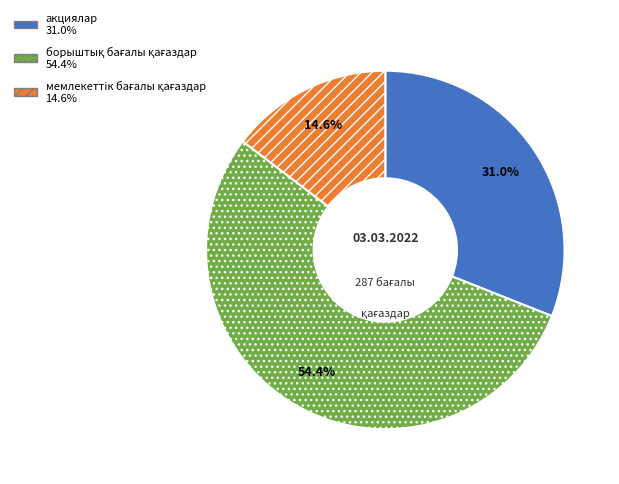

Is there any slice that represents more than half of the pie?

Yes